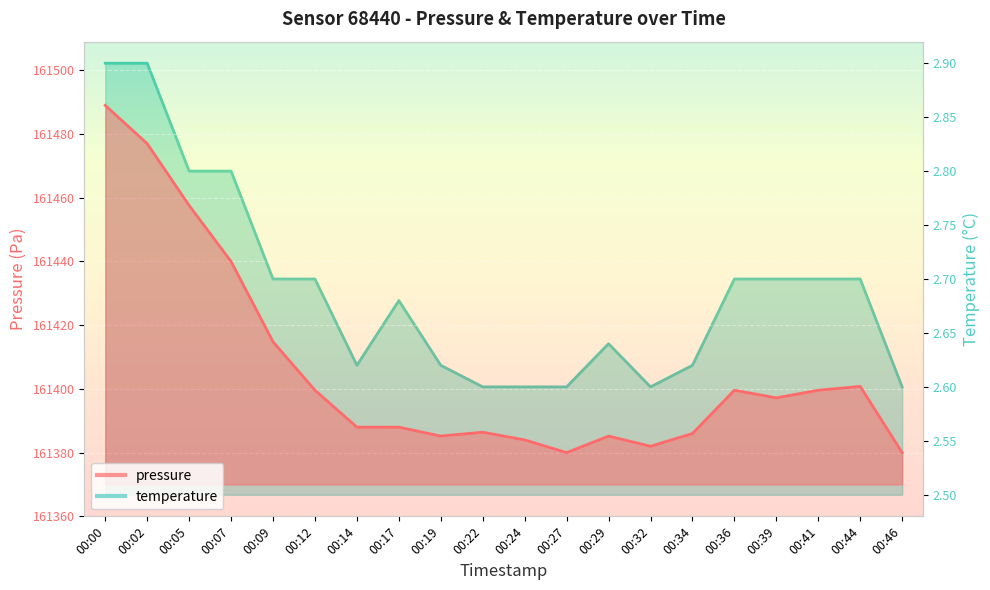

List the series in order of their peak value, lowest first.

temperature, pressure